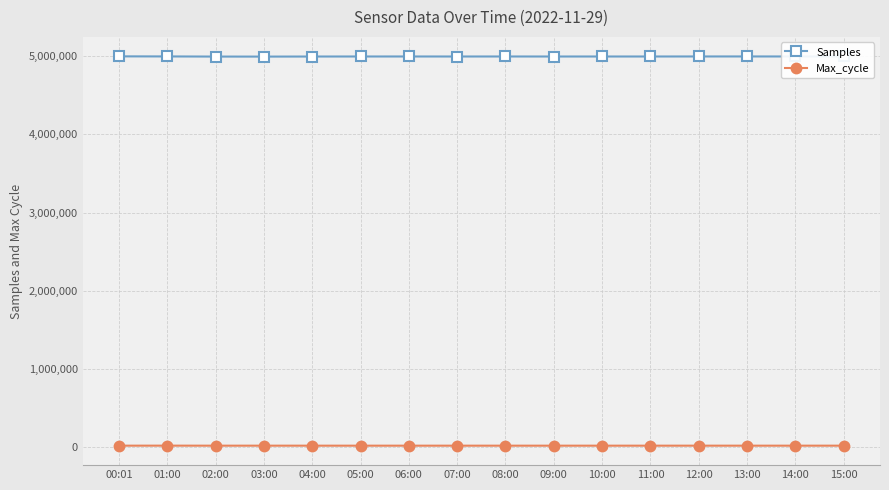

What is the average value of the Samples series?

4994038